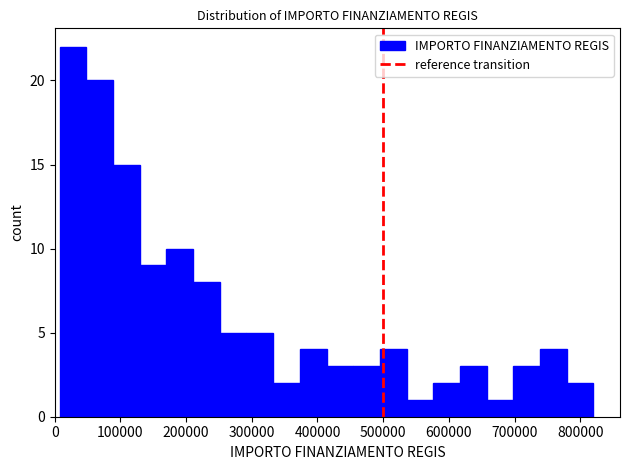

Reading left to right, list every bar in this chart as the range it spans on the x-axis followed by its height. Neither the bar edges nor the heights are printed on the chart, so give them approximately, as read against the axes.

10000 to 50000: 22
50000 to 90000: 20
90000 to 130000: 15
130000 to 170000: 9
170000 to 210000: 10
210000 to 250000: 8
250000 to 290000: 5
290000 to 330000: 5
330000 to 370000: 2
370000 to 410000: 4
410000 to 450000: 3
450000 to 500000: 3
500000 to 540000: 4
540000 to 580000: 1
580000 to 620000: 2
620000 to 660000: 3
660000 to 700000: 1
700000 to 740000: 3
740000 to 780000: 4
780000 to 820000: 2